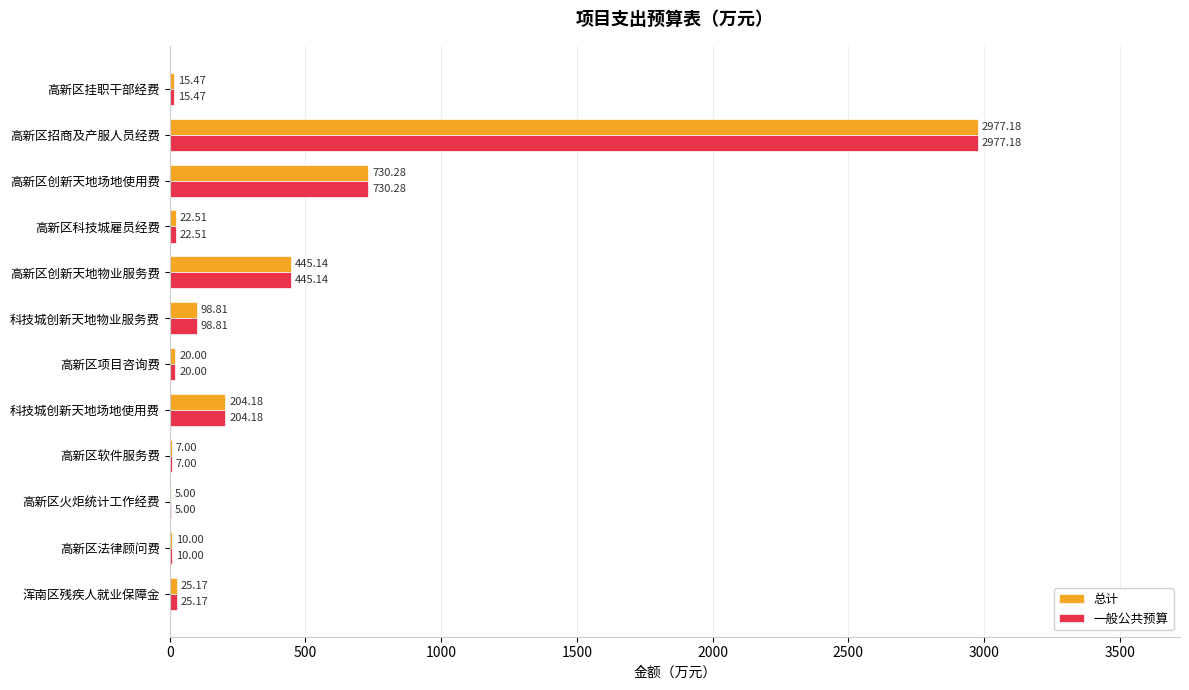

Where is 一般公共预算 nearest to the value 1491?

高新区创新天地场地使用费